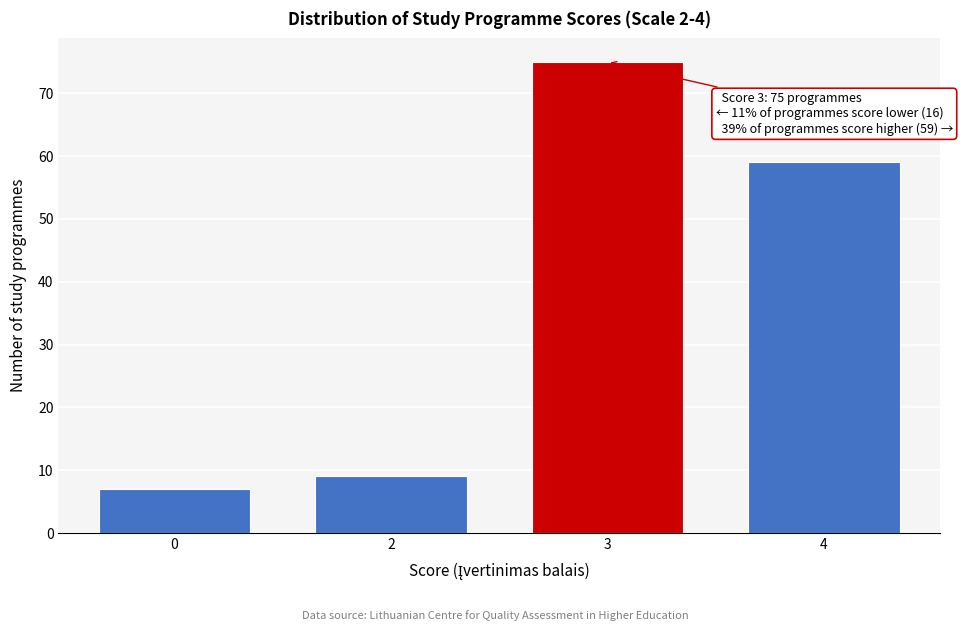

Reading left to right, extract all data points from this chart.

0=7	2=9	3=75	4=59